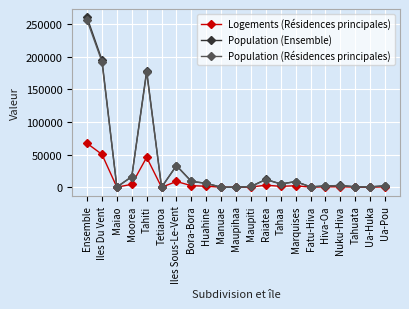

What is the value of the Logements (Résidences principales) point at the 6th from the left?

1